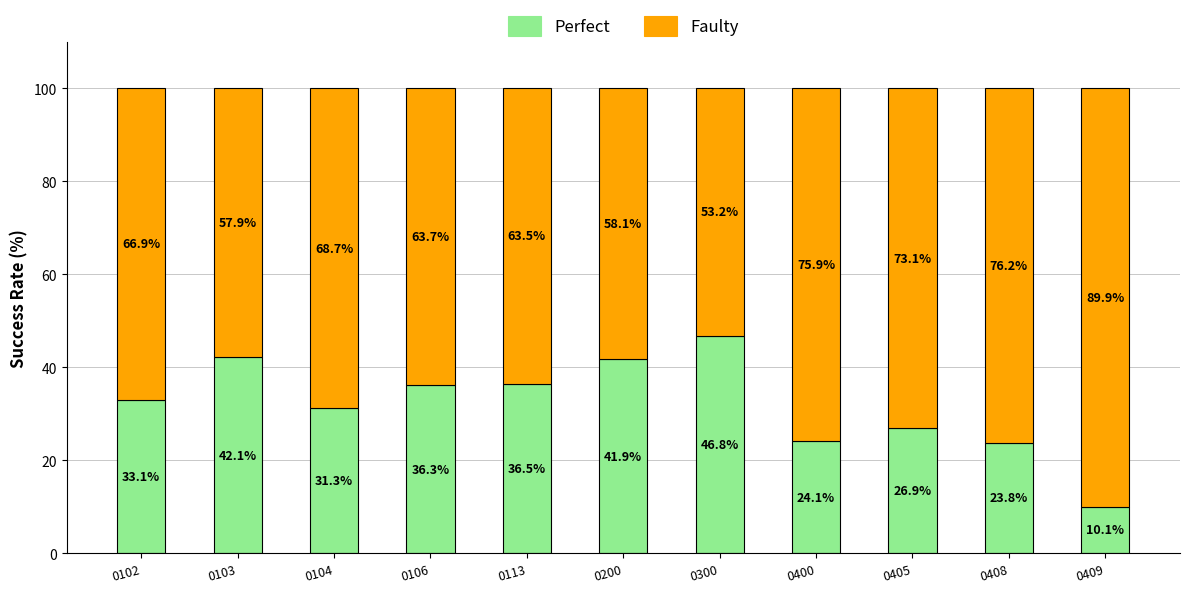

What is the total value across all series at 0200?

100.0